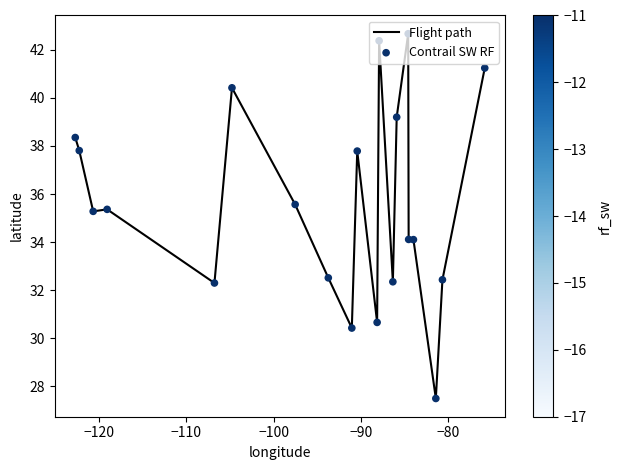

What is the maximum value shown in the chart?

42.7